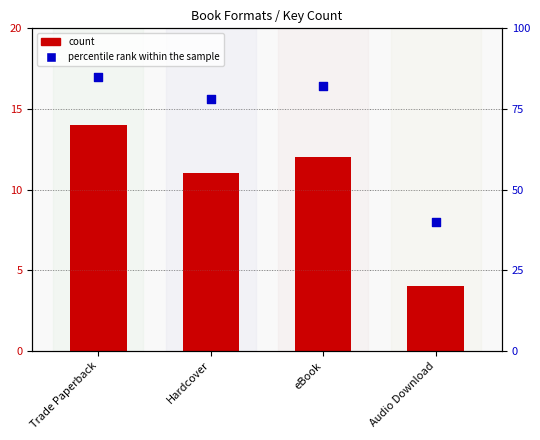

What is the change in value from Hardcover to eBook?

+4